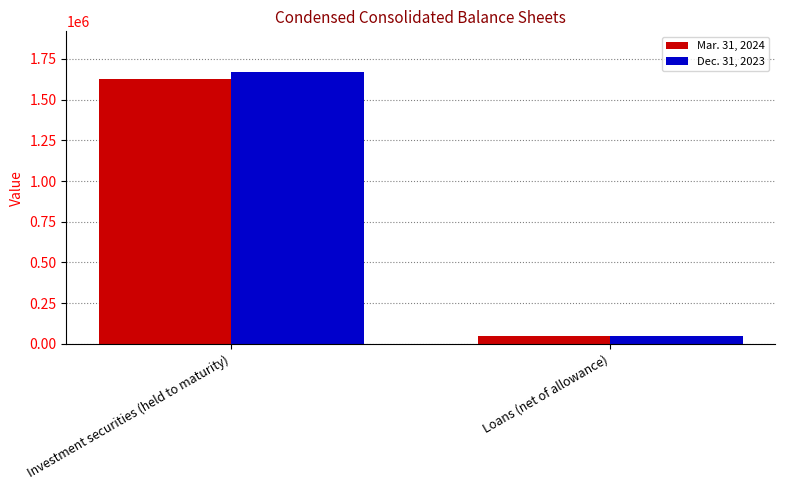

What is the difference between the Dec. 31, 2023 values at Investment securities (held to maturity) and Loans (net of allowance)?

1618729